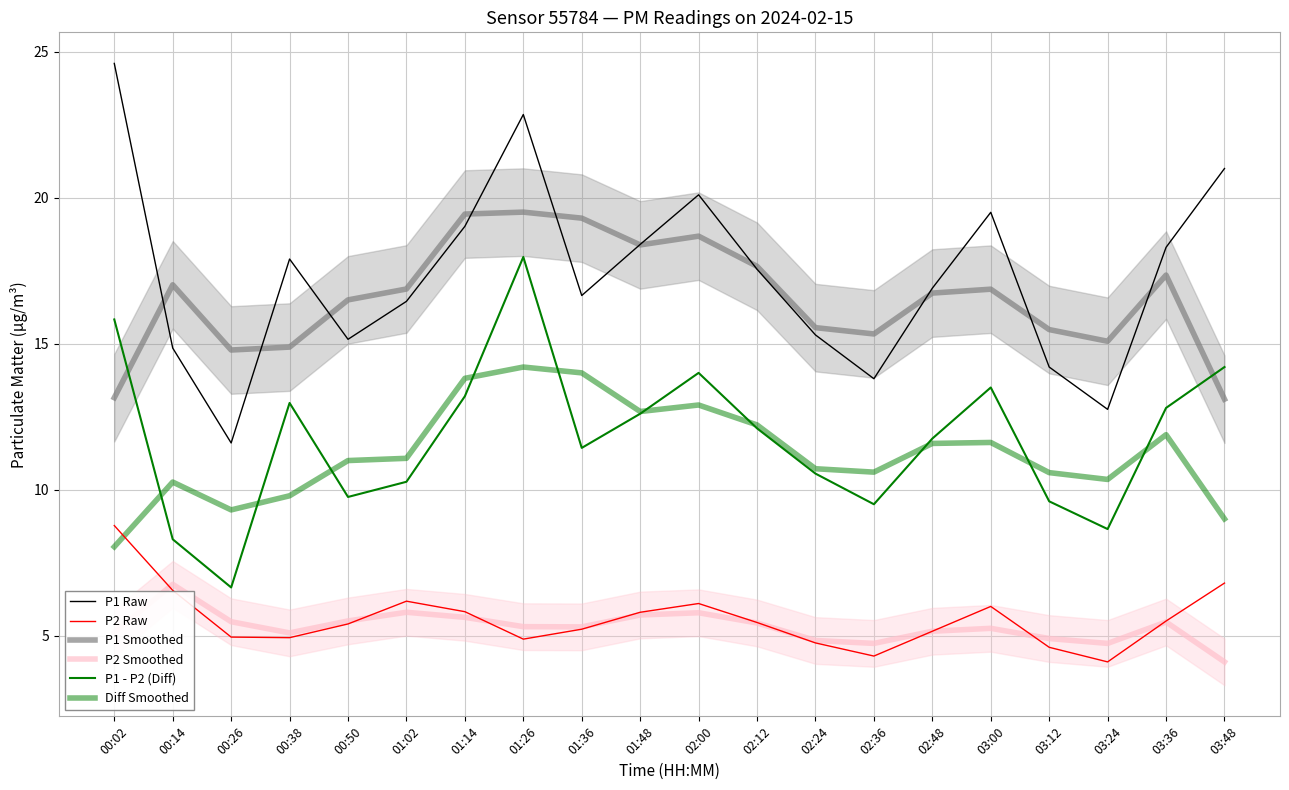

What is the sum of the P1 Raw values at 01:26 and 02:00?

43.0